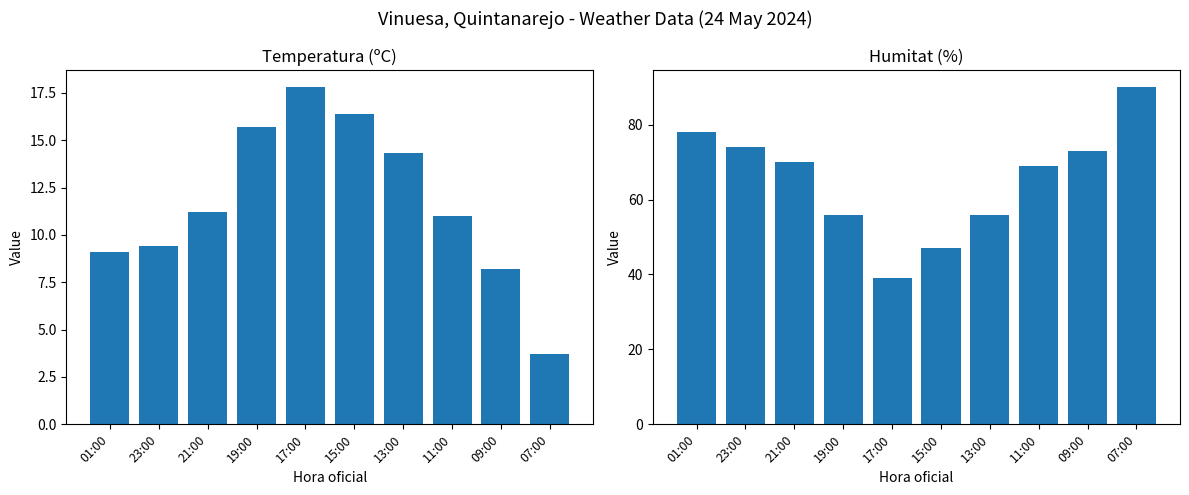

How many data points in Temperatura (ºC) are above 11?

5